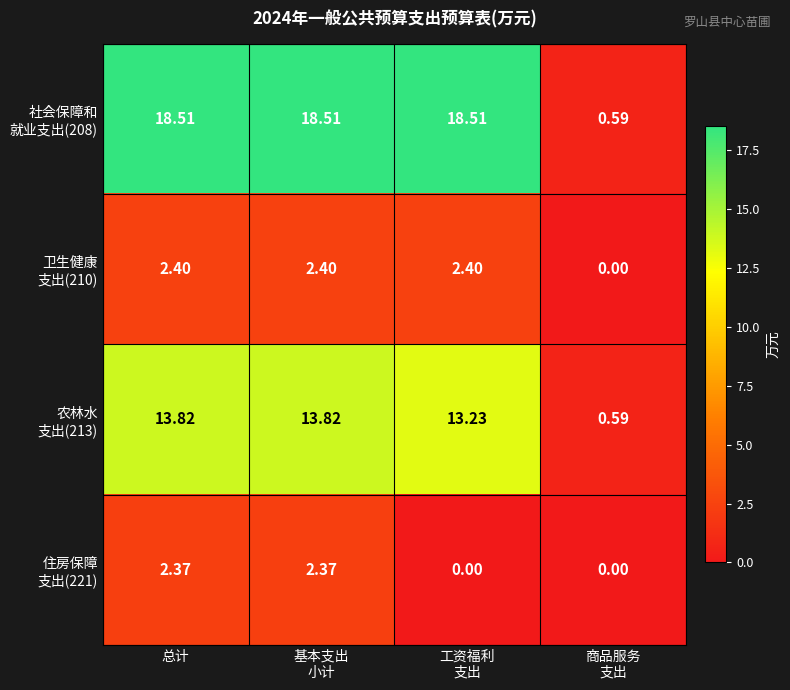

How many distinct data groups are displayed?

4